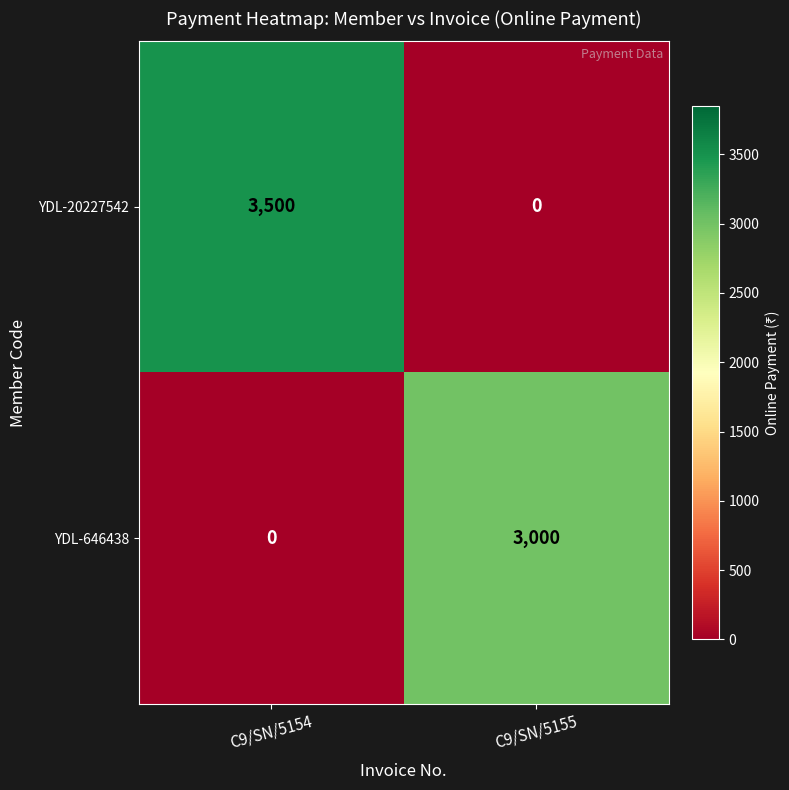

The YDL-20227542 series shows 2344 at C9/SN/5155. True or false?

False